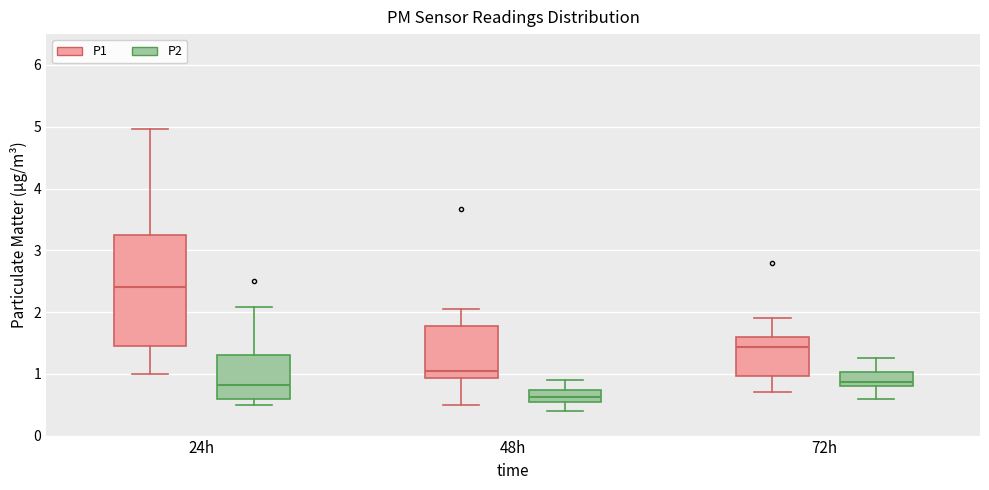

Reading left to right, read every box against the y-axis: the position of its median line, the range the box covers, and the ends of its whiskers. The values are not printed on the chart, so give them approximately, as read against the axis.

24h (P1): median 2.4, box 1.5 to 3.3, whiskers 1.0 to 5.0
24h (P2): median 0.8, box 0.6 to 1.3, whiskers 0.5 to 2.1
48h (P1): median 1.1, box 0.9 to 1.8, whiskers 0.5 to 2.1
48h (P2): median 0.6 (inside the box), box 0.6 to 0.7, whiskers 0.4 to 0.9
72h (P1): median 1.4, box 1.0 to 1.6, whiskers 0.7 to 1.9
72h (P2): median 0.9, box 0.8 to 1.0, whiskers 0.6 to 1.3